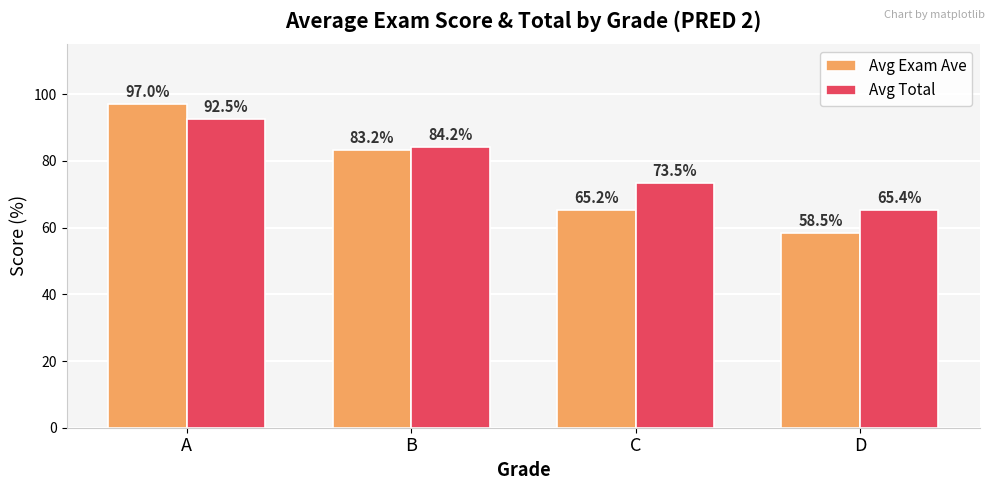

What is the minimum value for Avg Total?

65.4